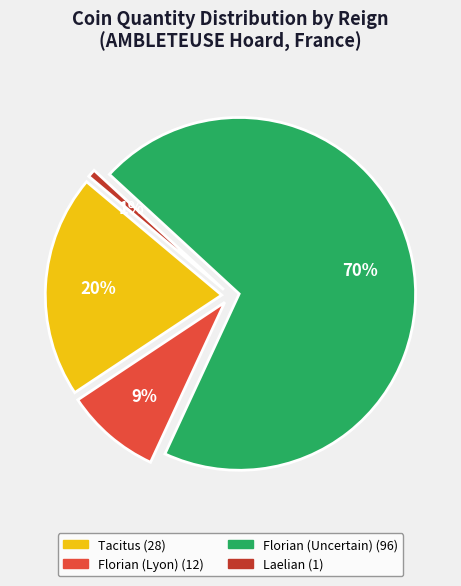

The Postumus slice represents 1% of the pie. True or false?

False